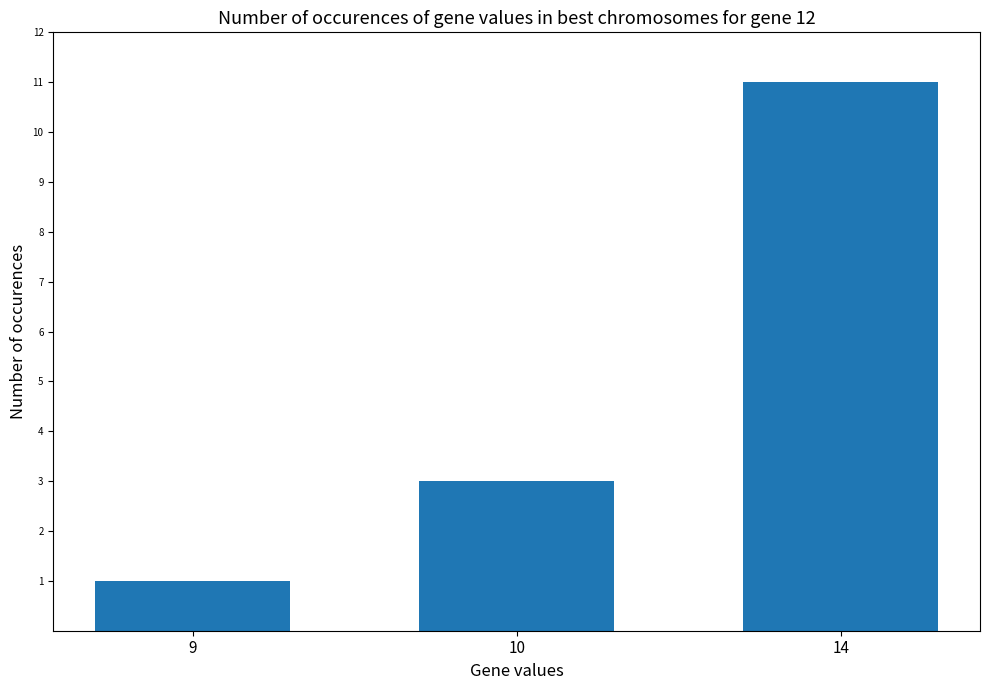

What is the average value?

5